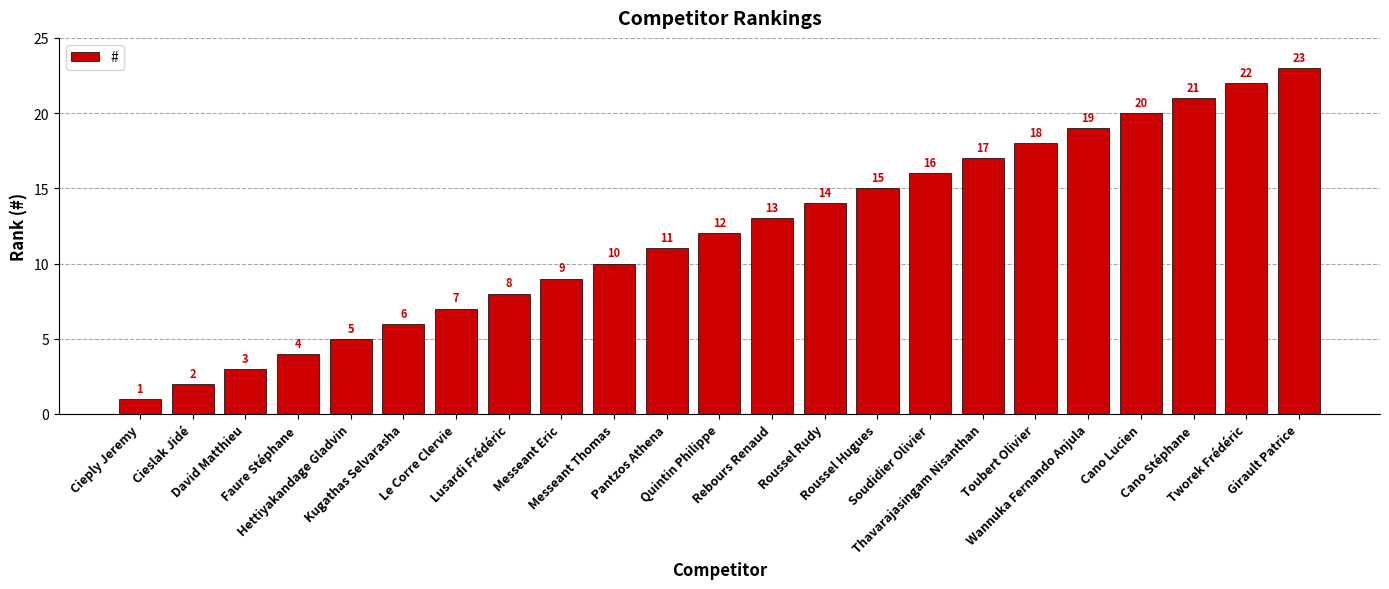

Does the chart contain stacked bars?

No